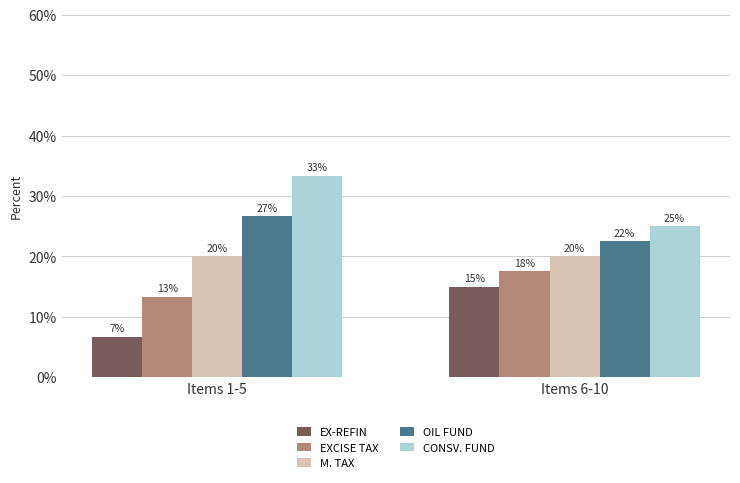

Count the OIL FUND values in the range 22 to 26.

1